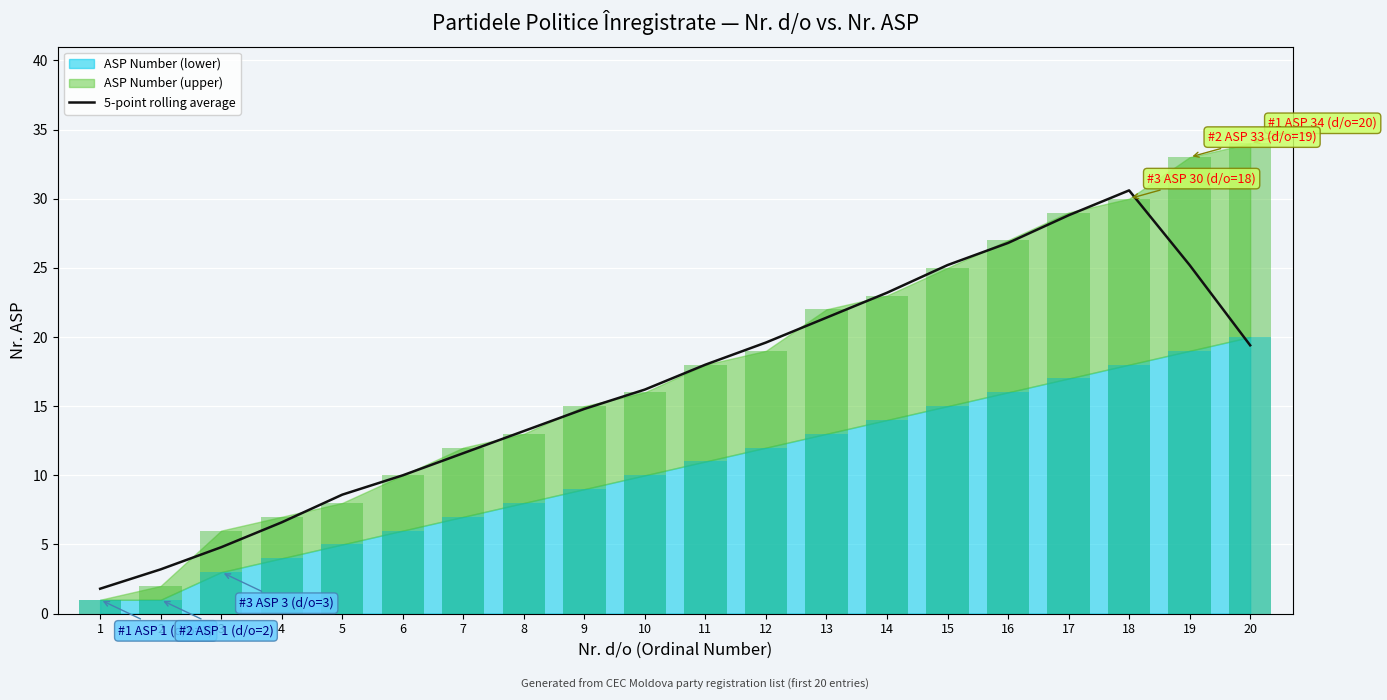

Reading right to left, what are all the values shown in this chart?

19.4	25.2	30.6	28.8	26.8	25.2	23.2	21.4	19.6	18.0	16.2	14.8	13.2	11.6	10.0	8.6	6.6	4.8	3.2	1.8